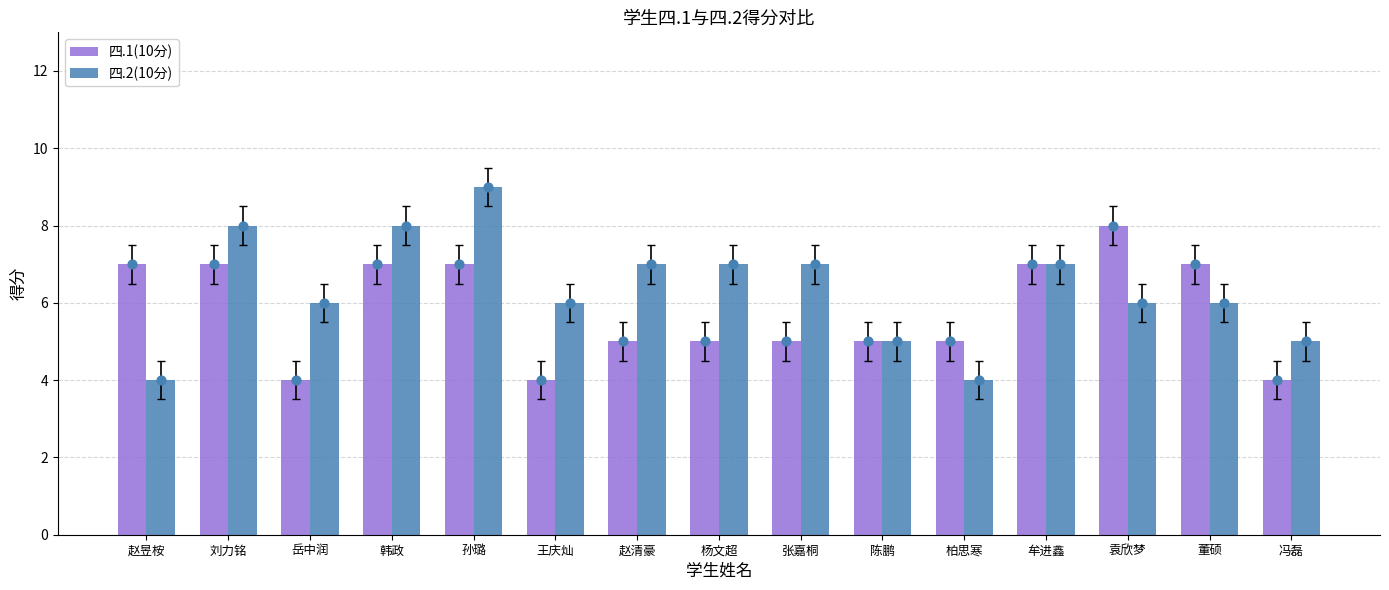

Which series reaches the minimum Y coordinate?

四.1(10分)